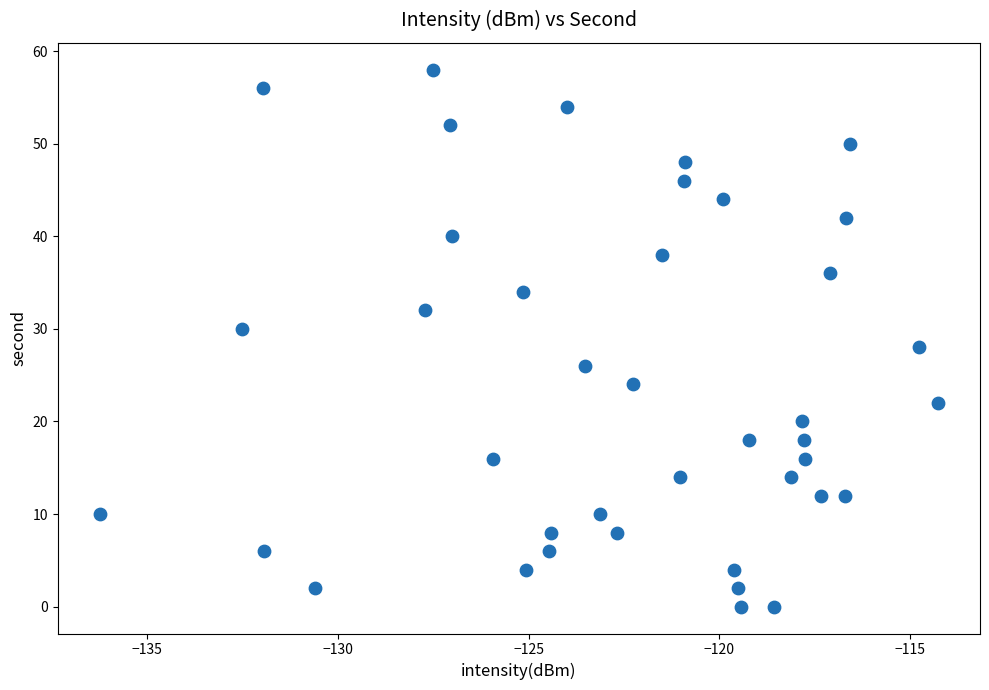

What is the range of Y values (max minus min)?

58